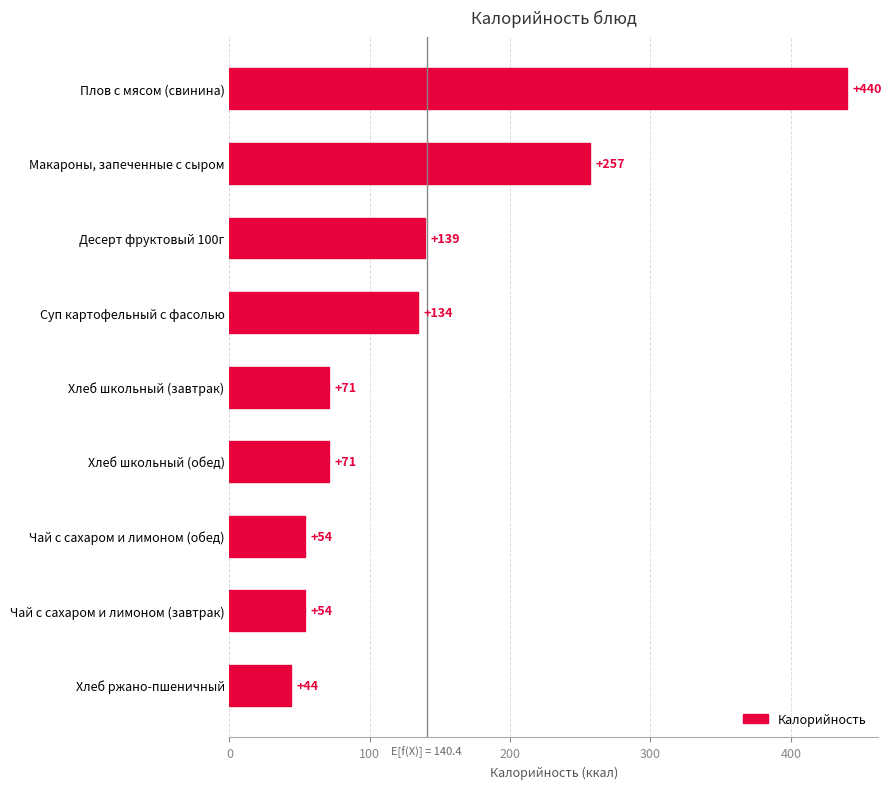

What is the change in value from Хлеб ржано-пшеничный to Десерт фруктовый 100г?

+95